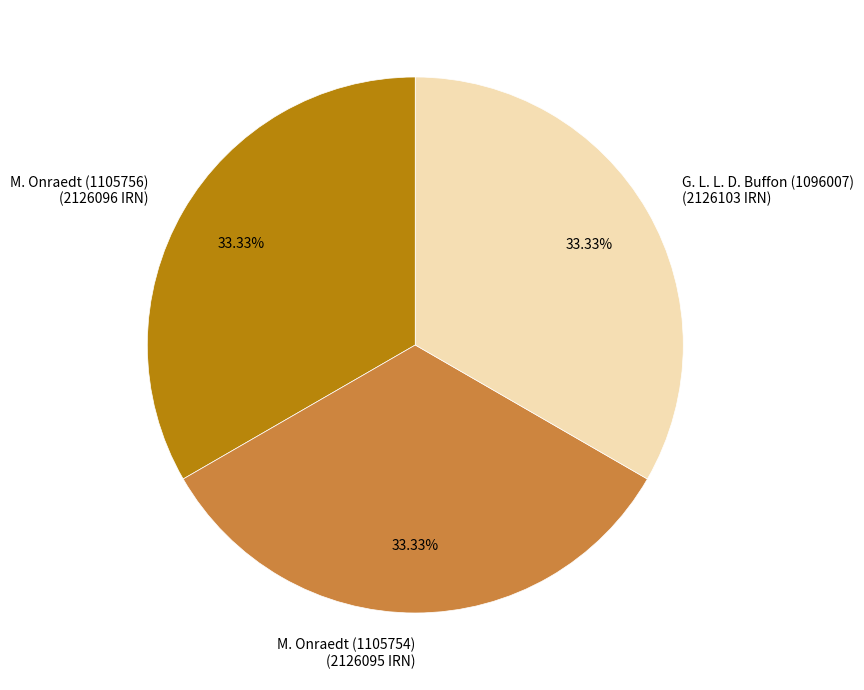

Does M. Onraedt (1105756) account for over 50% of the chart?

No